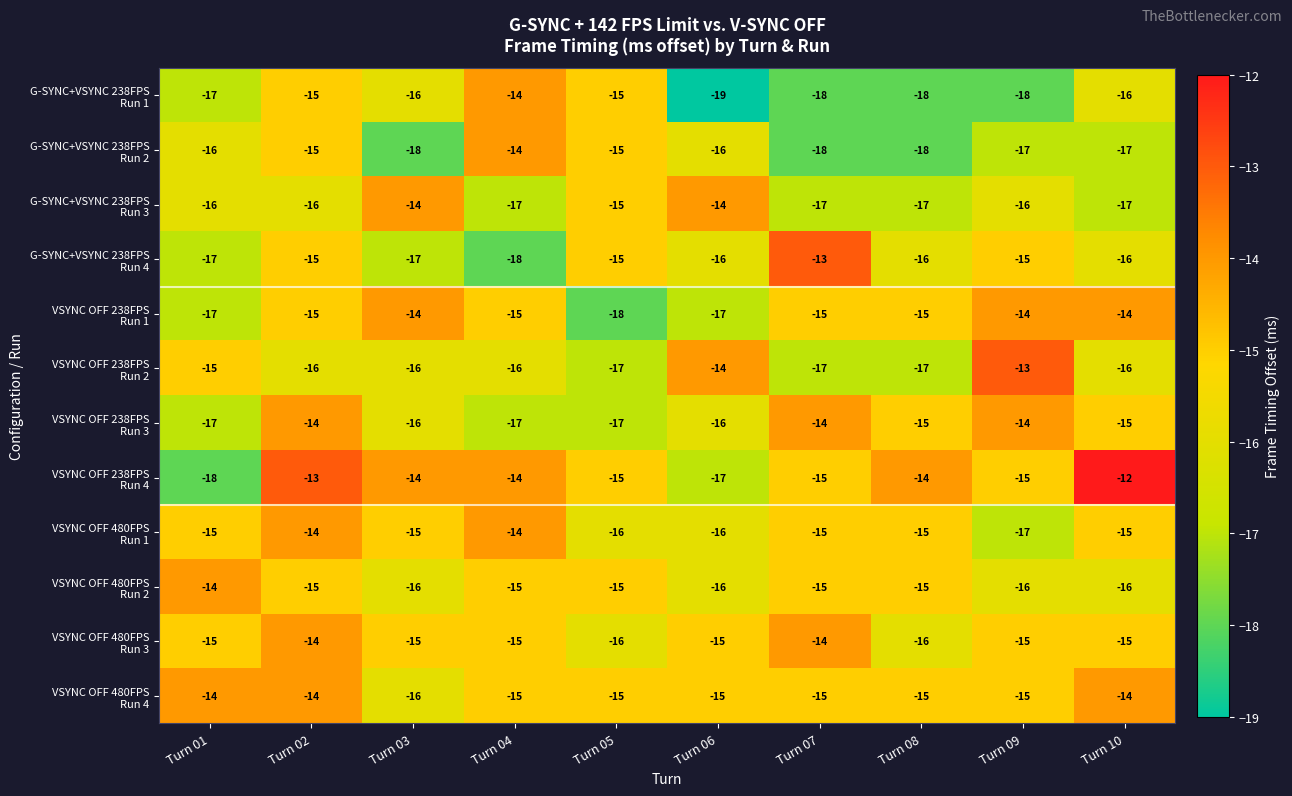

What is the smallest value displayed?

-19